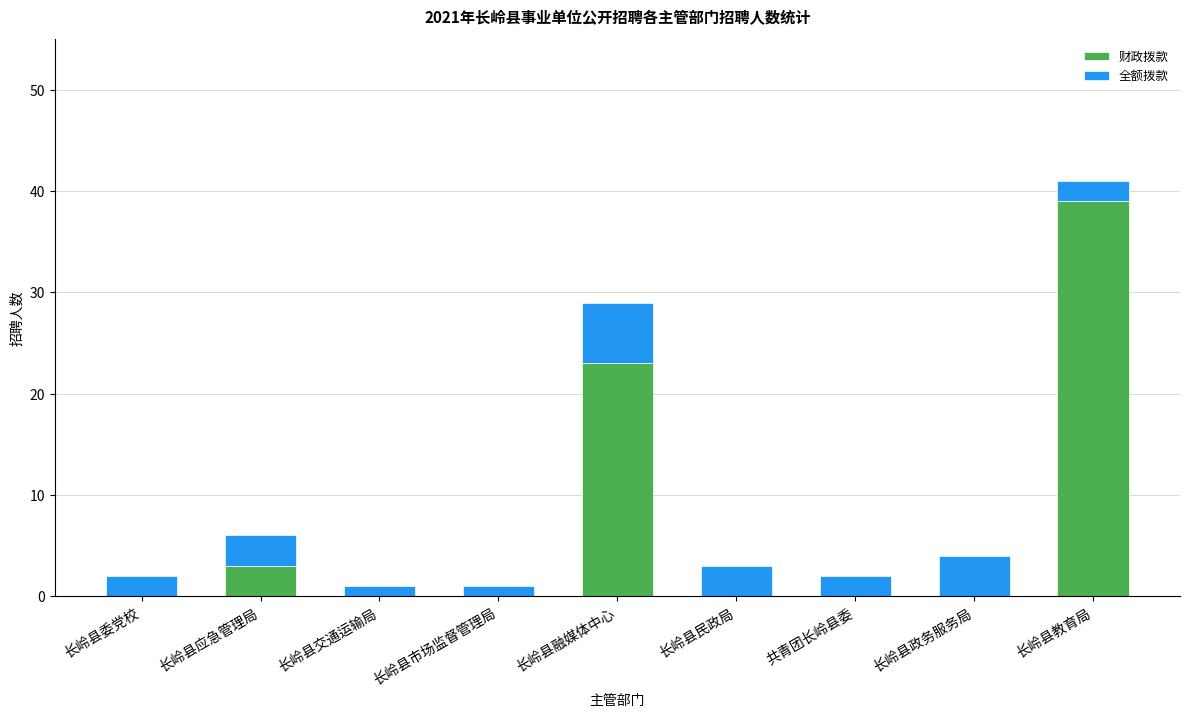

Reading right to left, transcribe the values for 财政拨款.

长岭县教育局=39	长岭县政务服务局=0	共青团长岭县委=0	长岭县民政局=0	长岭县融媒体中心=23	长岭县市场监督管理局=0	长岭县交通运输局=0	长岭县应急管理局=3	长岭县委党校=0